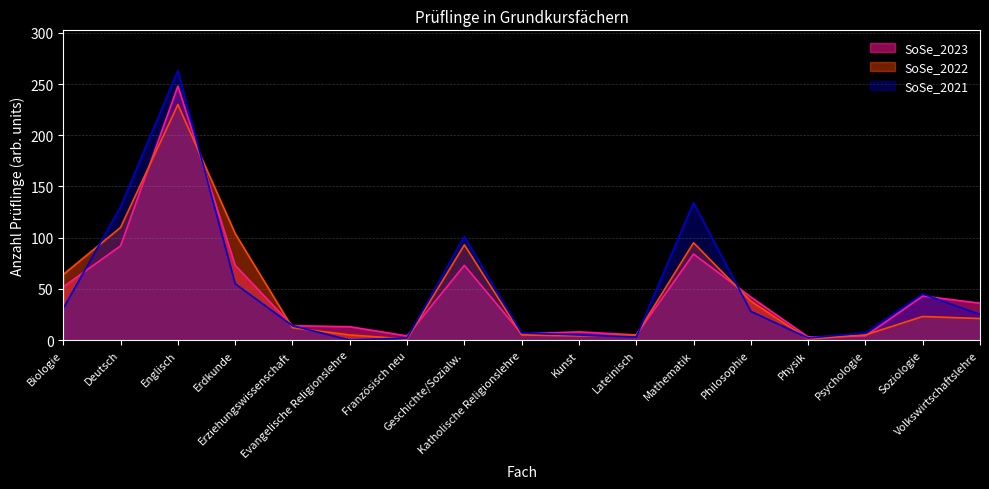

Reading right to left, extract all data points from this chart.

SoSe_2023: 36	43	4	3	42	84	5	8	6	73	4	13	14	73	248	92	52
SoSe_2022: 21	23	5	1	38	95	5	4	5	93	1	5	12	104	230	110	64
SoSe_2021: 25	45	7	2	28	134	3	5	7	101	2	0	14	55	263	130	31